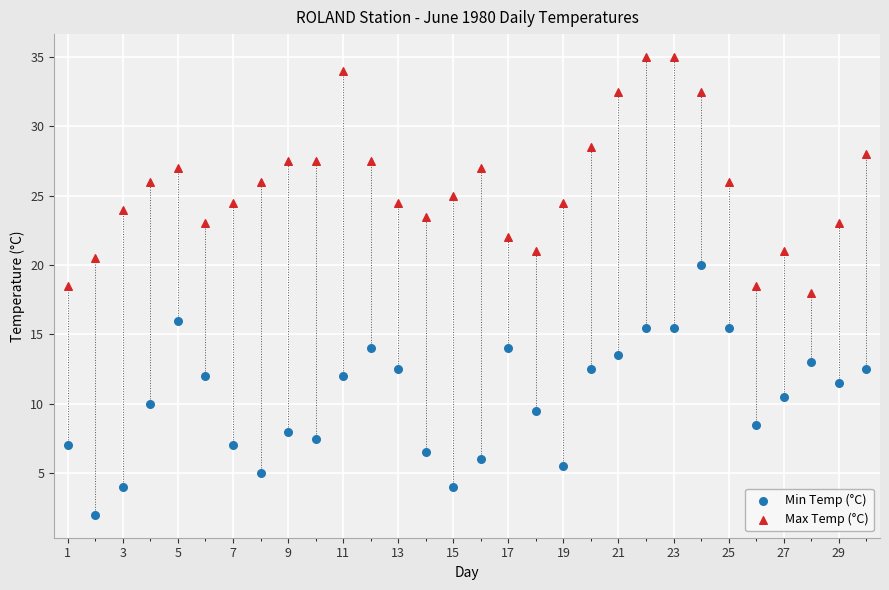

Which series reaches the minimum Y coordinate?

Min Temp (°C)